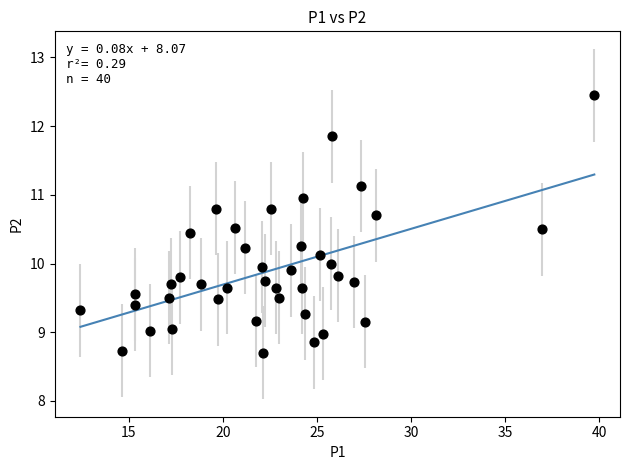

What is the range of X values (max minus min)?

27.3